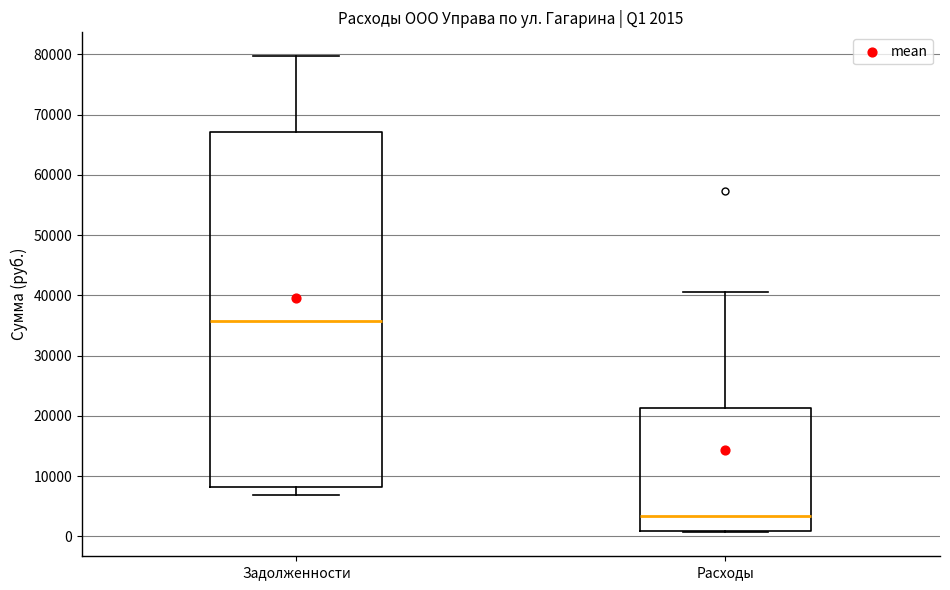

Which box's median line is the lowest?

Расходы